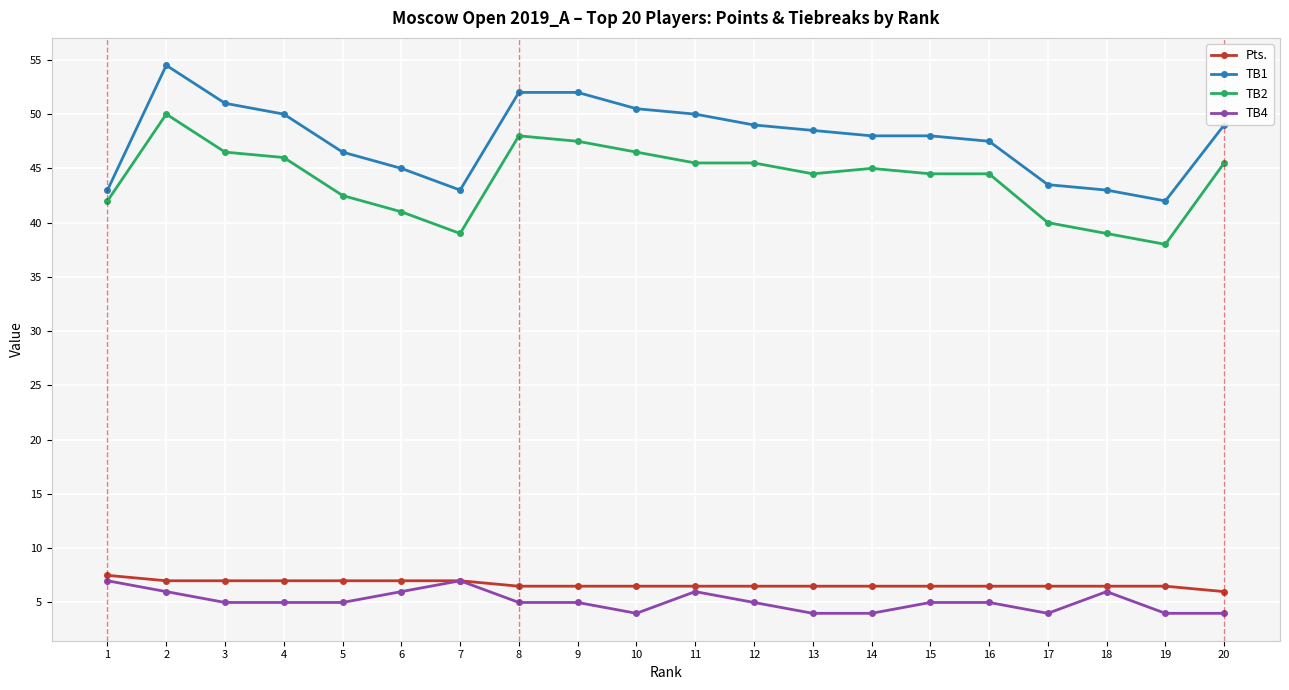

What is the difference between the highest and lowest values at 7?

36.0